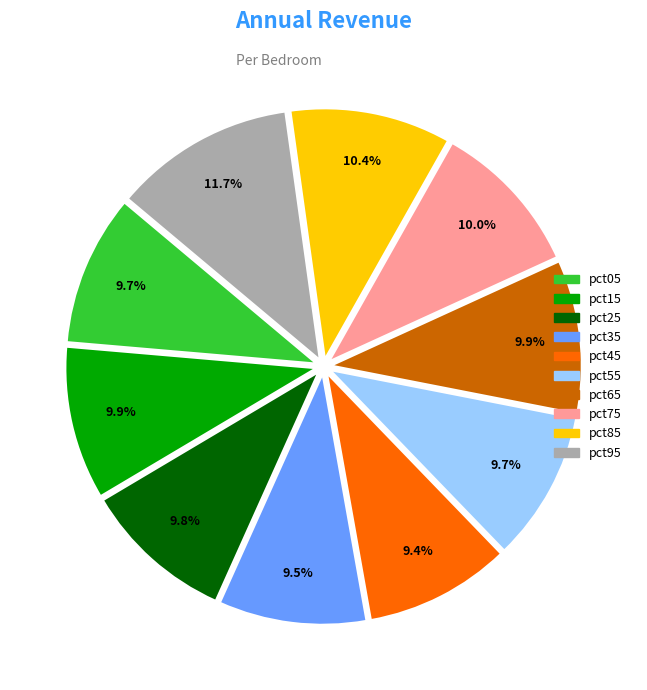

Which slice is the largest?

pct95